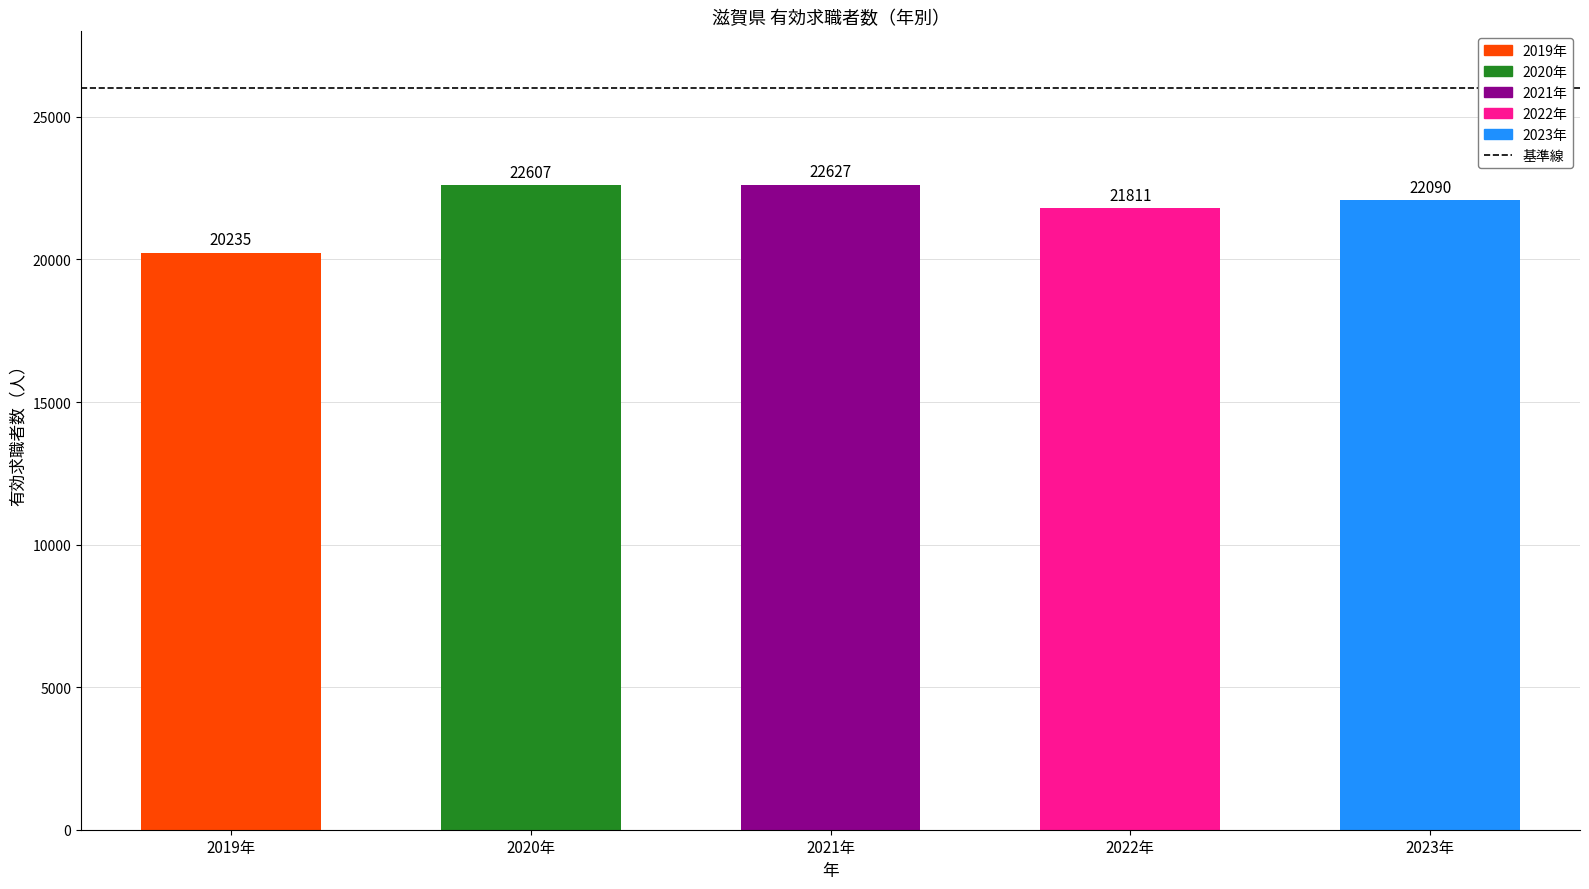

What is the value of the 5th bar from the left?

22090